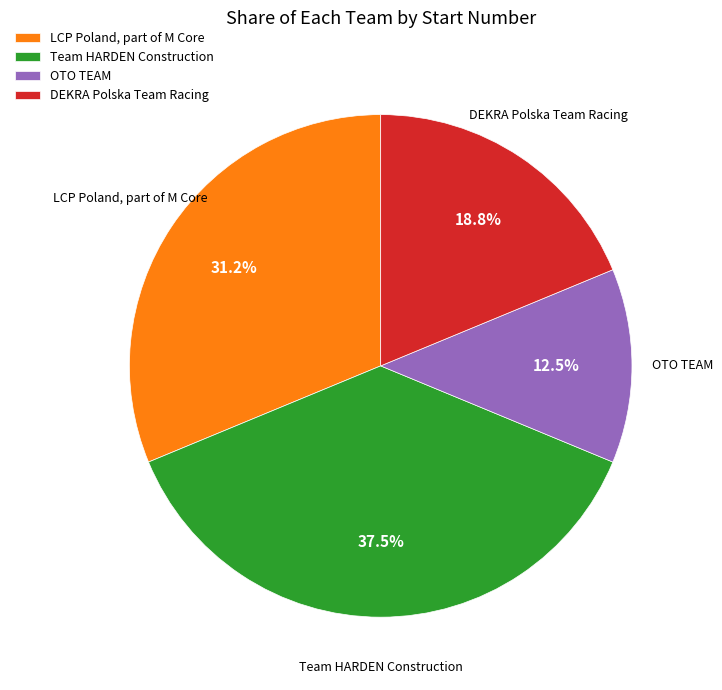

True or false: OTO TEAM accounts for 1% of the total.

False